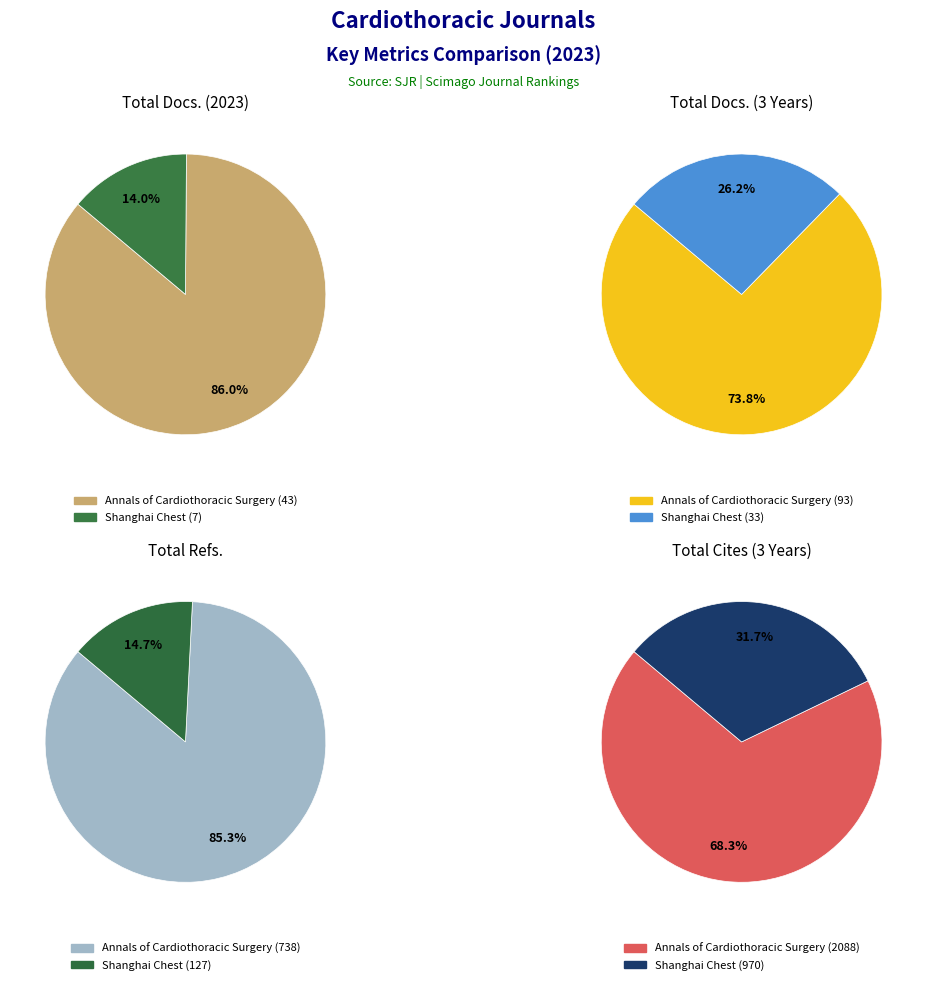

How many segments does this pie chart have?

2